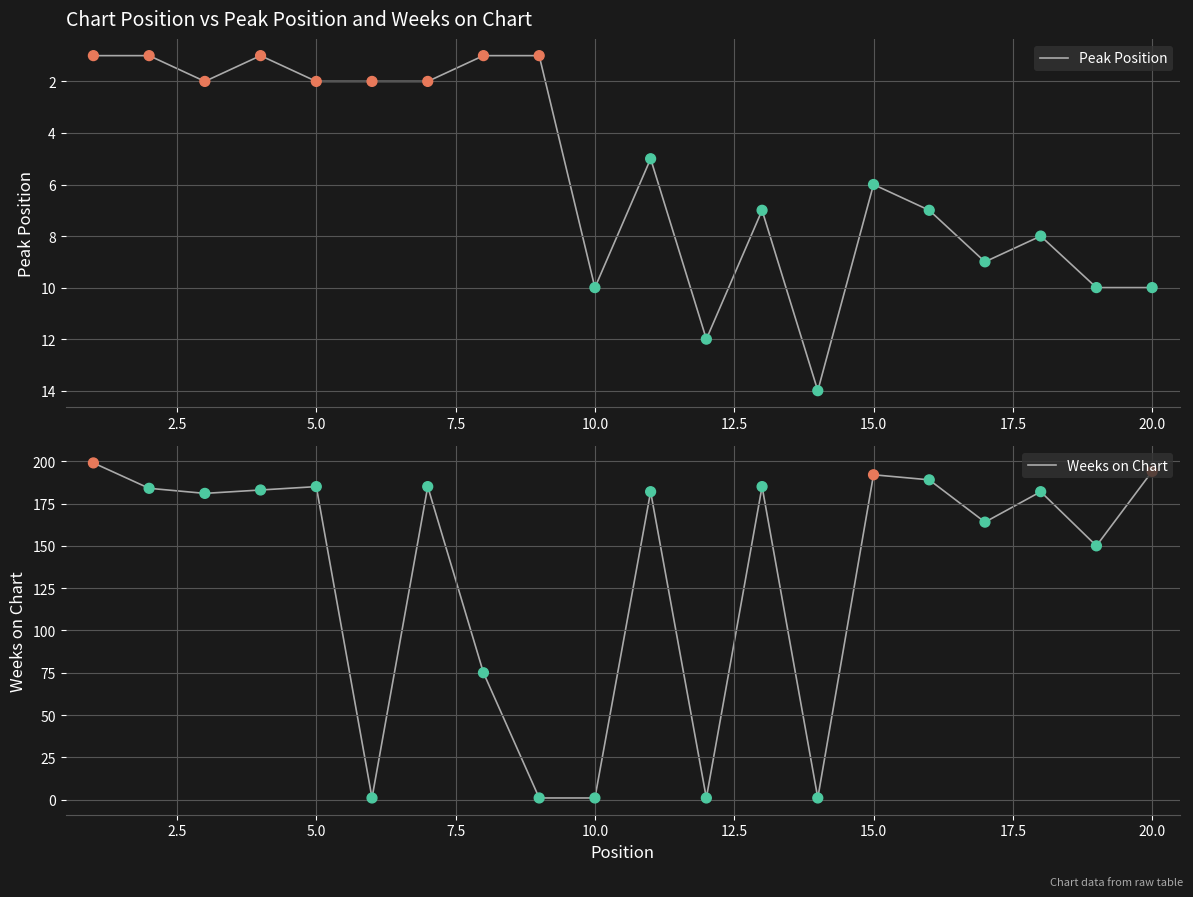

The value of Peak Position at 10.0 is 10. True or false?

True